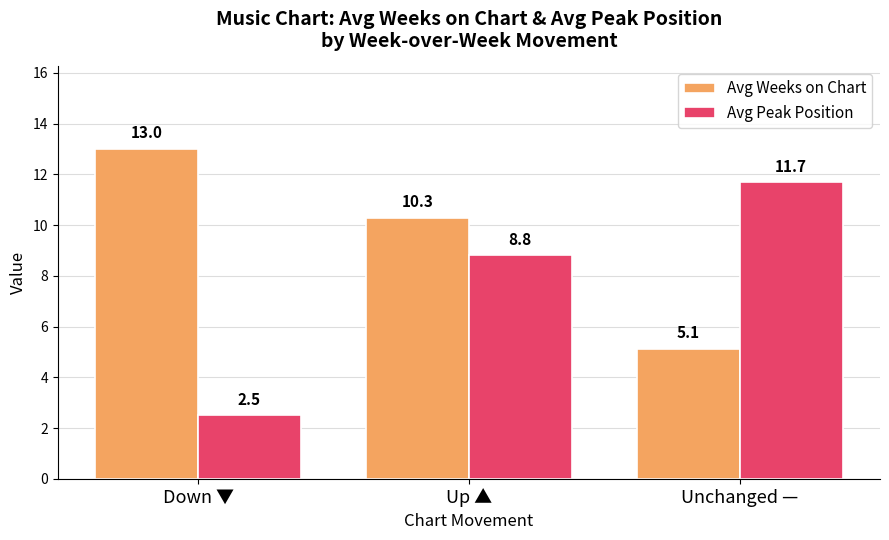

What is the value of the Avg Weeks on Chart bar at the 1st from the left?

13.0